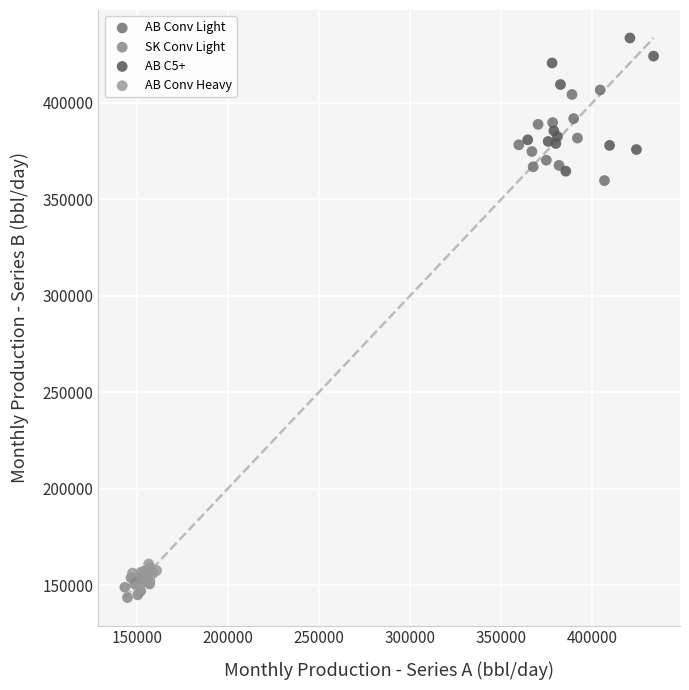

Which series contains the lowest Y value?

SK Conv Light